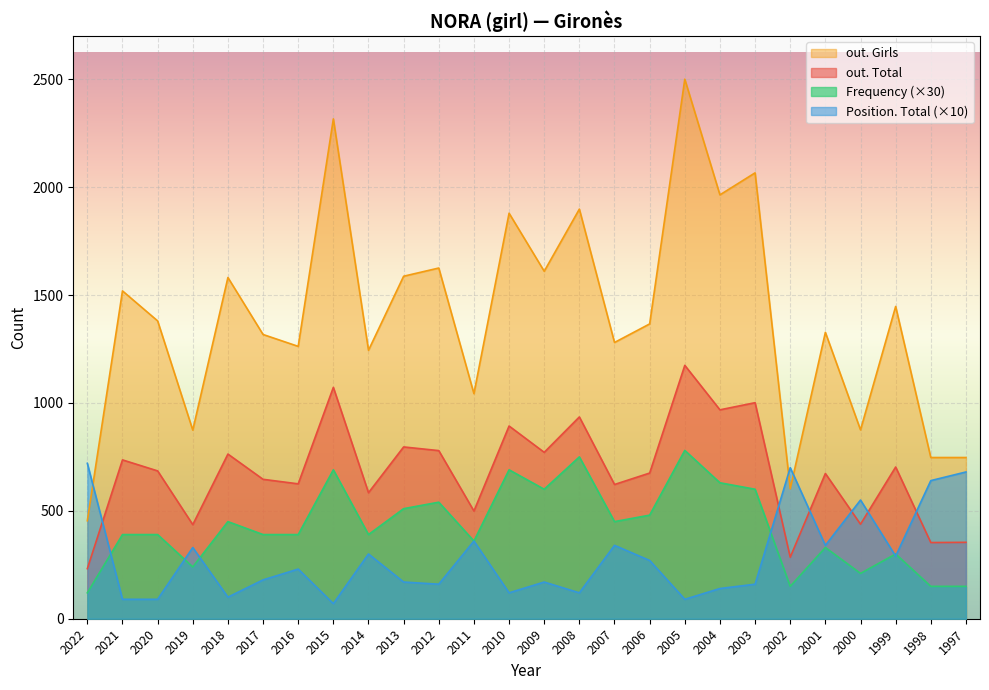

What are all the series names shown in the legend?

out. Girls, out. Total, Frequency (×30), Position. Total (×10)